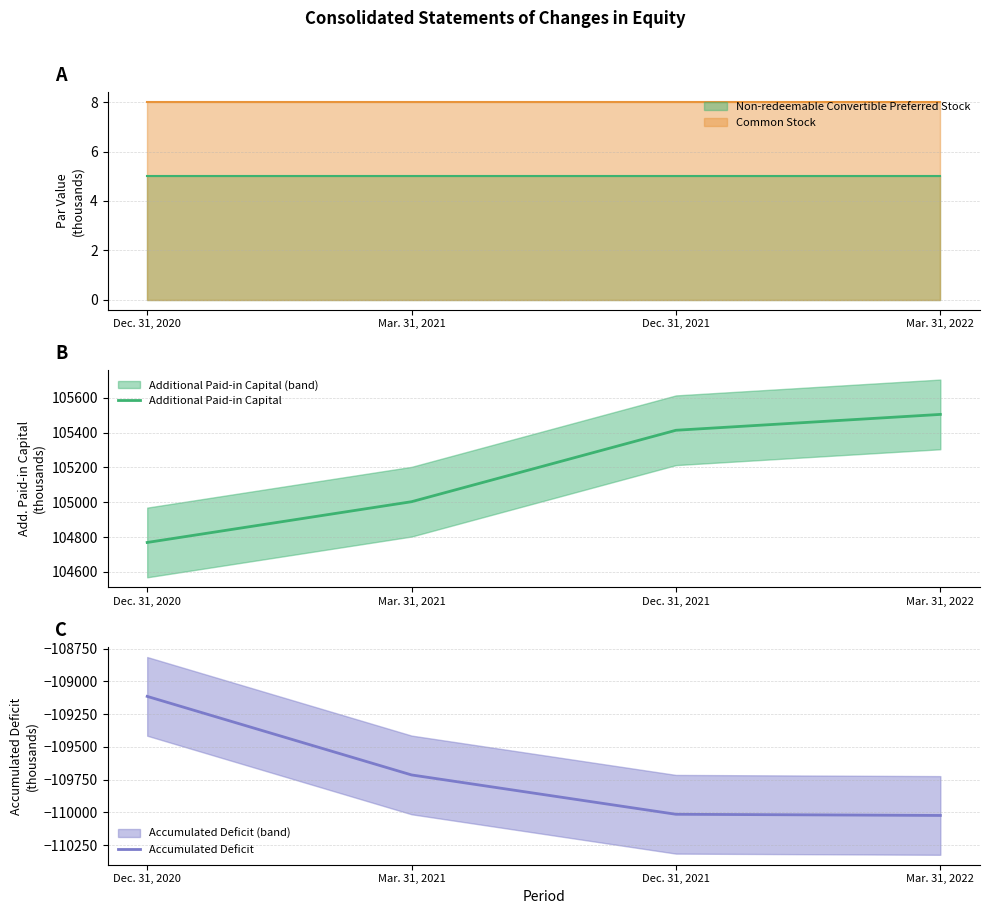

Is it true that Accumulated Deficit equals -109115 at Dec. 31, 2020?

True